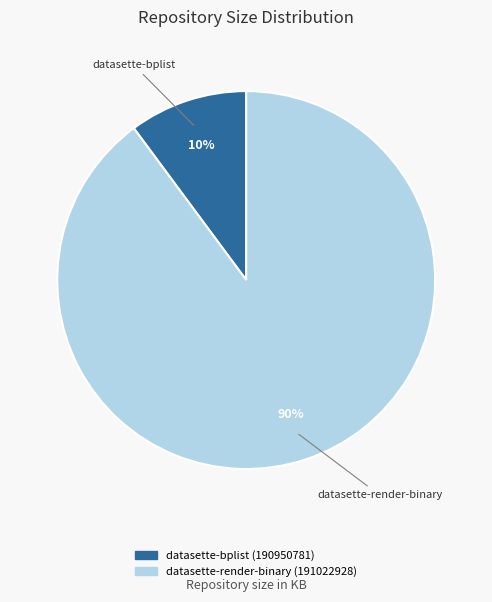

Between datasette-render-binary (191022928) and datasette-bplist (190950781), which is larger?

datasette-render-binary (191022928)